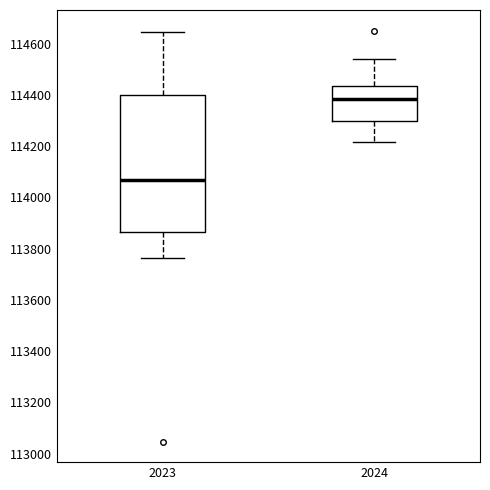

Where does the lower whisker of the box at x = 2024 end on the y-axis? The values are not printed on the chart, so give them approximately, as read against the axis.

114220